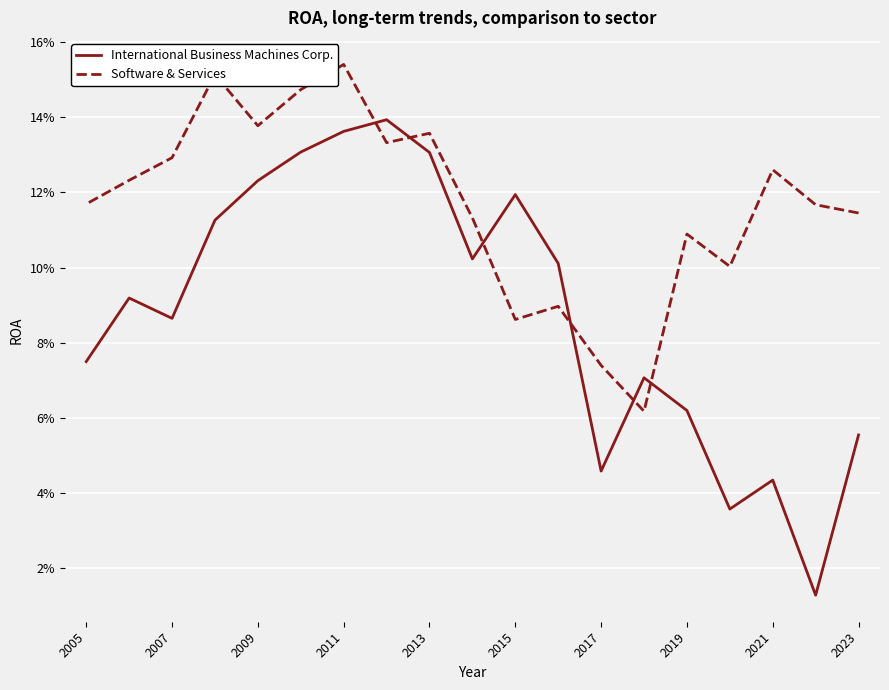

What is the total value across all series at 2005?

0.2